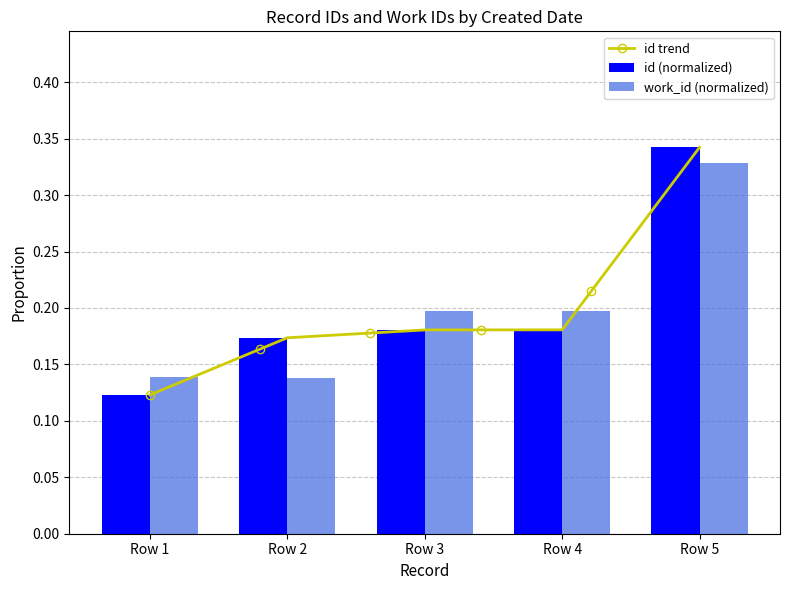

At which label is id (normalized) closest to 0?

Row 1